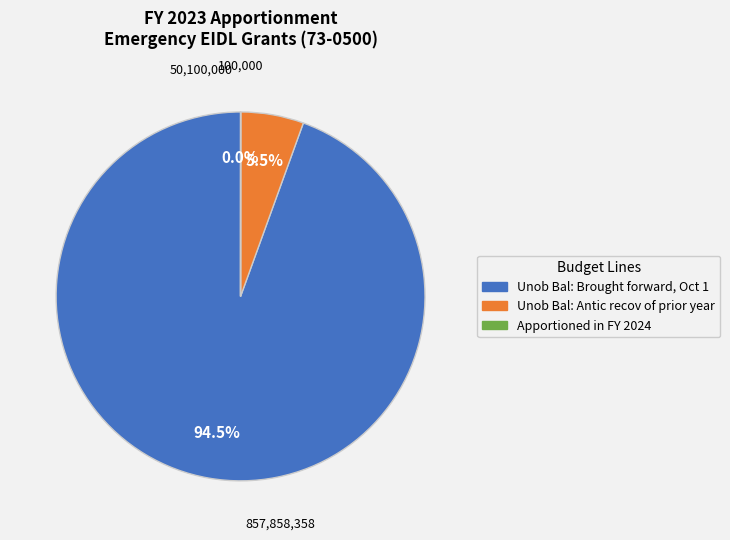

Is there any slice that represents more than half of the pie?

Yes